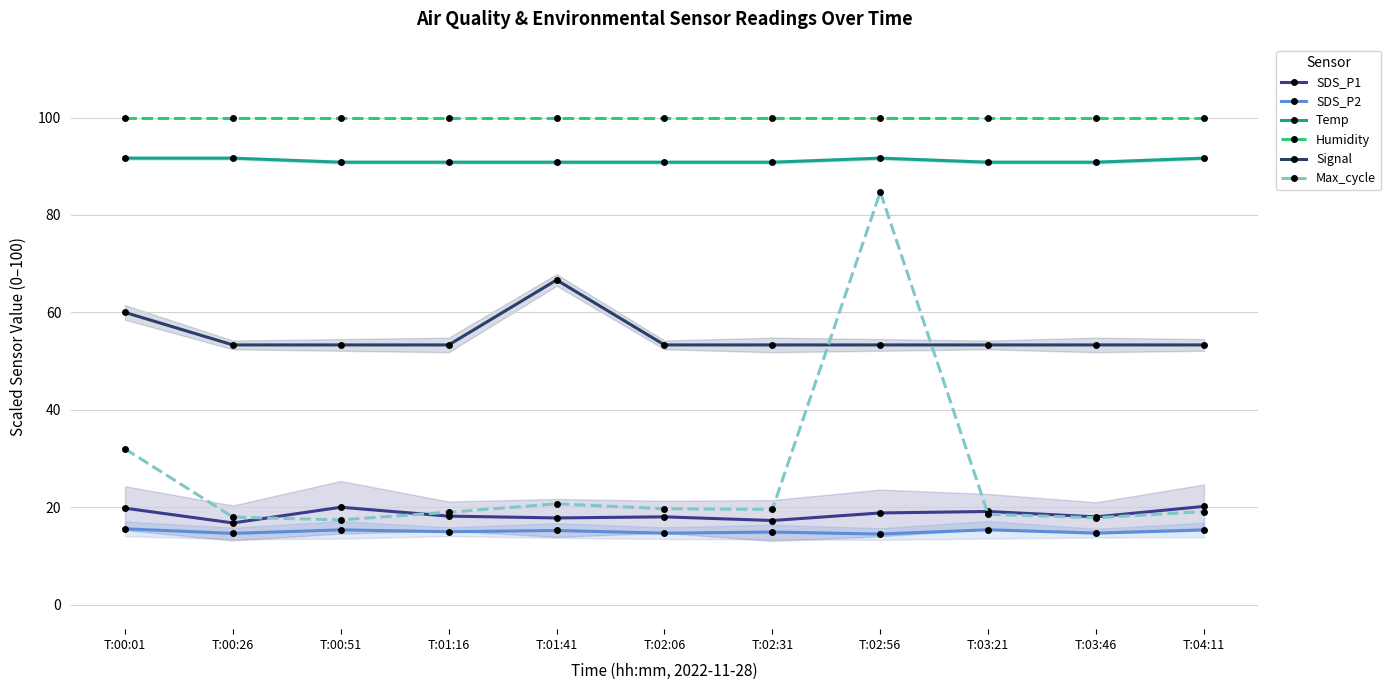

What is the value of the Humidity point at the 2nd from the left?

100.0